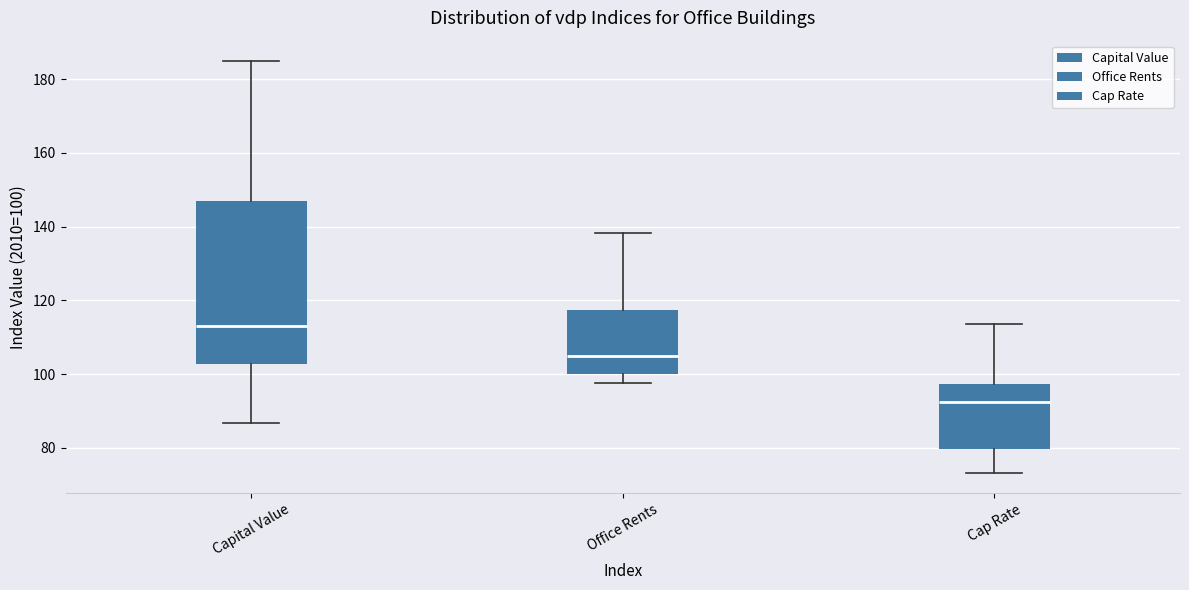

Comparing the boxes themselves (not the whiskers), which one is the tallest?

Capital Value